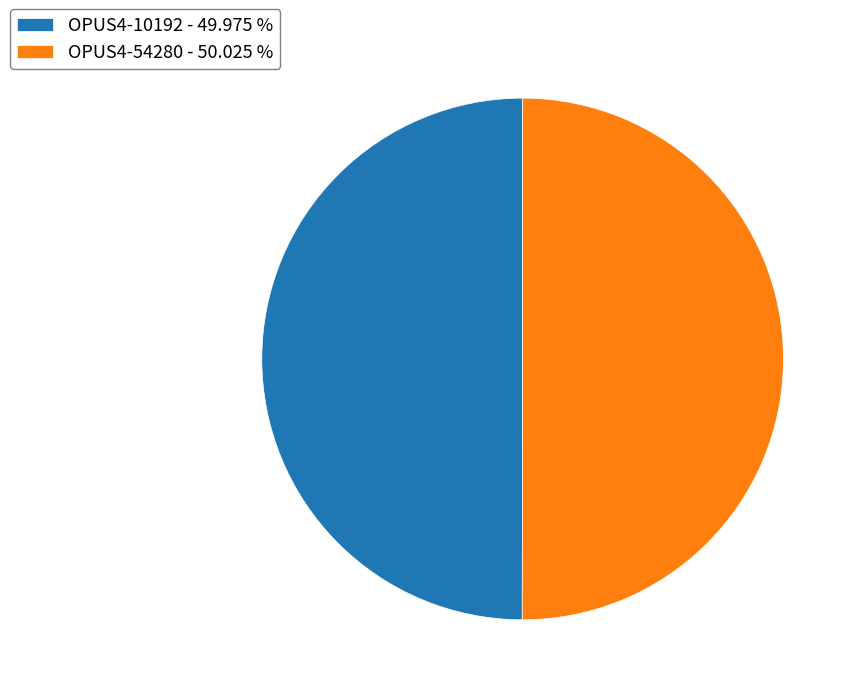

True or false: OPUS4-10192 accounts for 50% of the total.

True